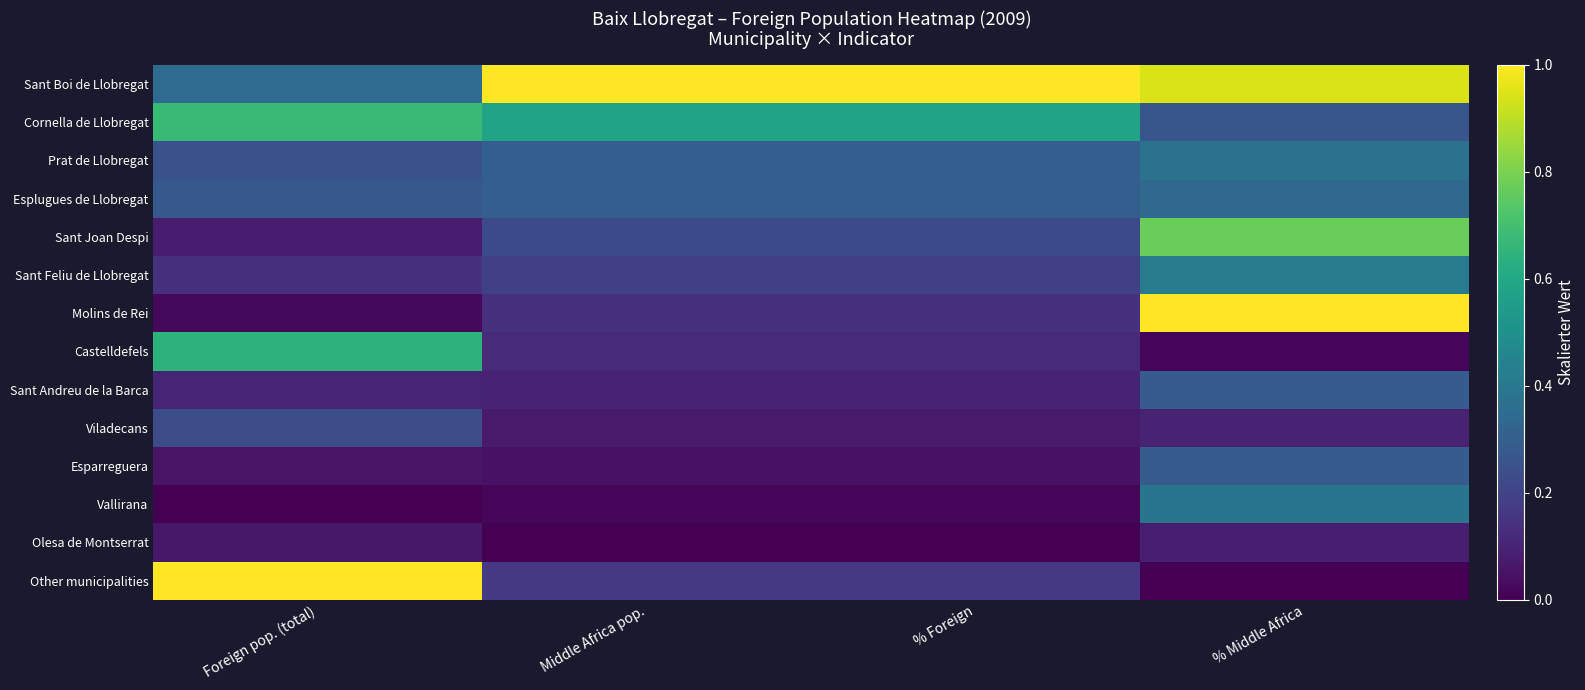

At which category is the sum across all series the highest?

% Middle Africa